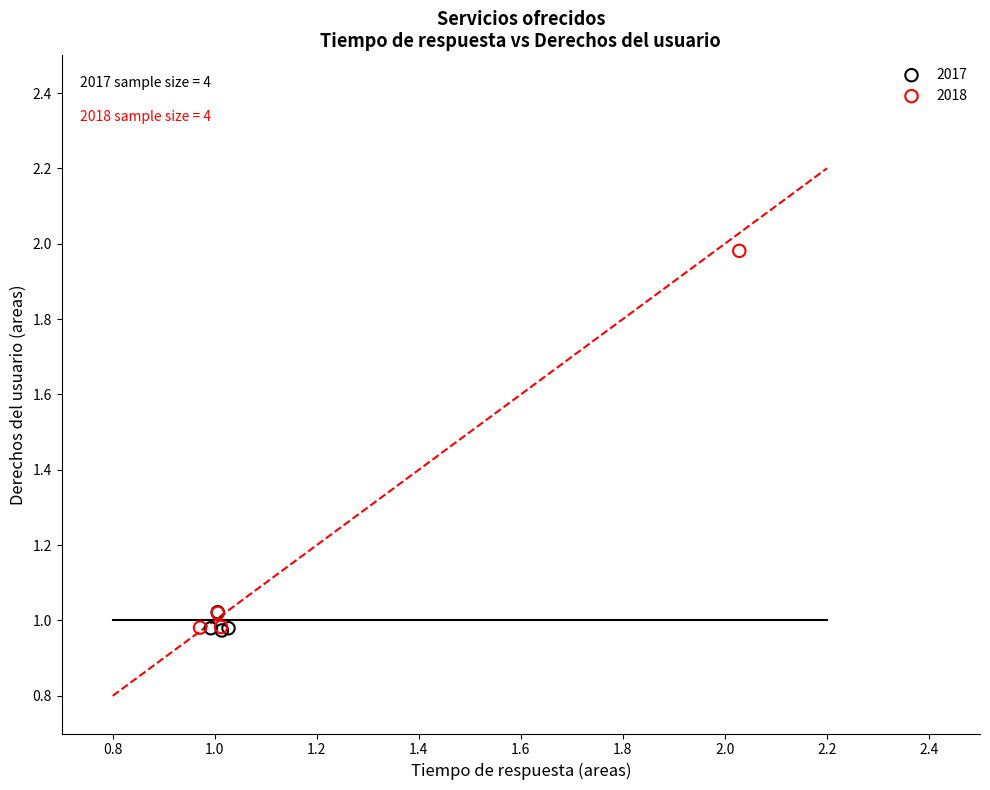

Which series contains the highest Y value?

2018